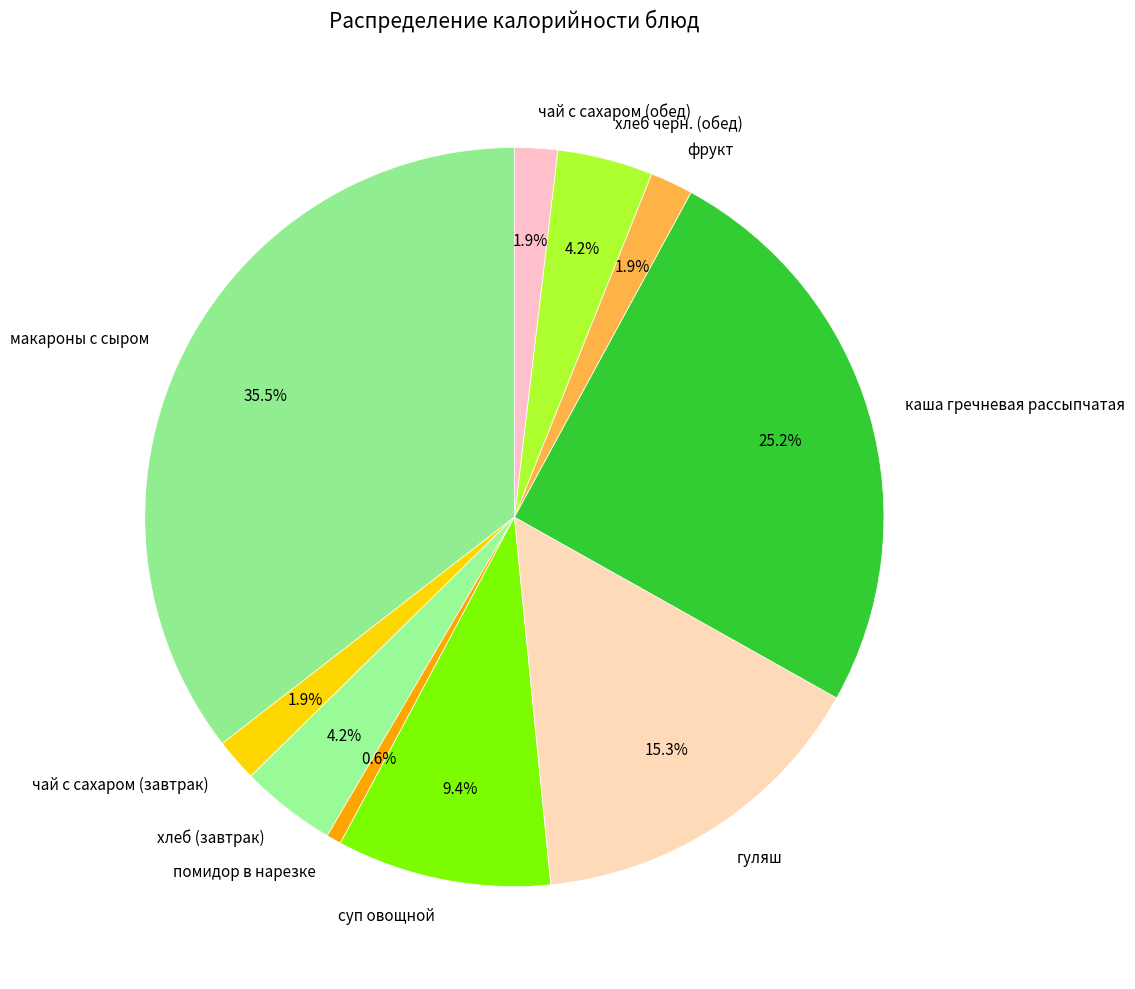

Is it true that хлеб (завтрак) is 4% of the pie?

True